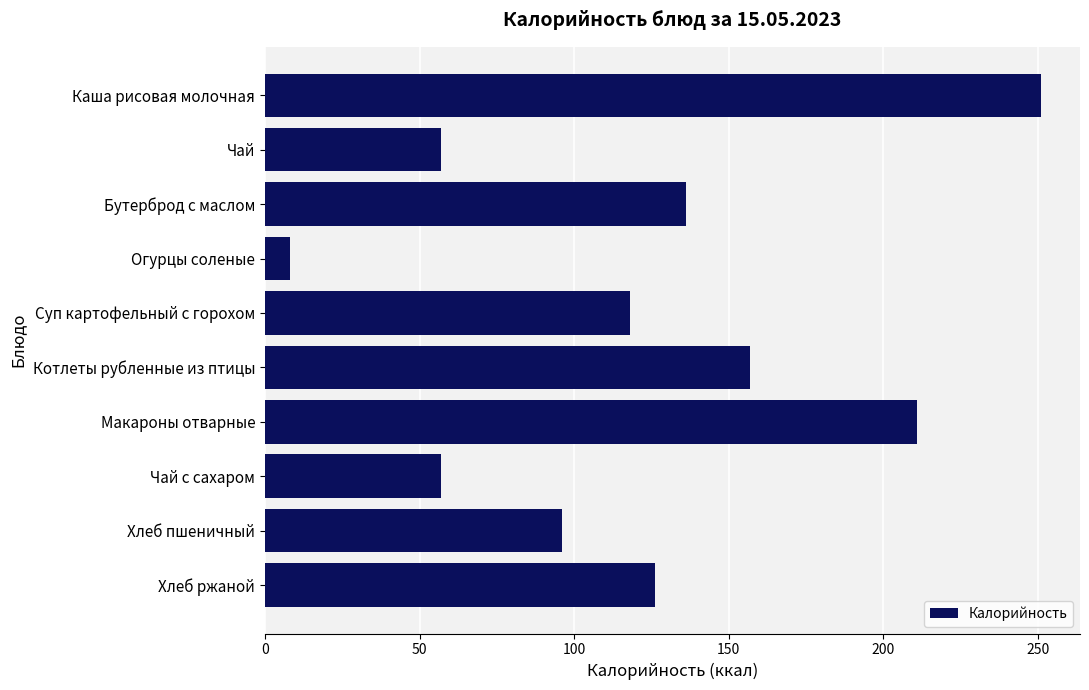

Reading top to bottom, transcribe all the data shown in this chart.

251	57	136	8	118	157	211	57	96	126